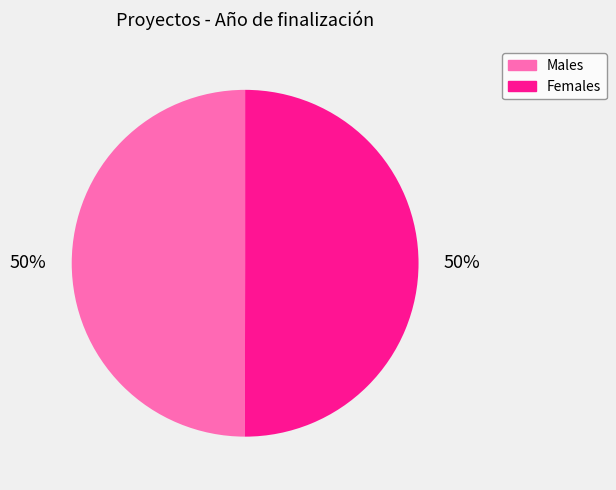

Do Females and Males together represent more than half of the pie?

Yes